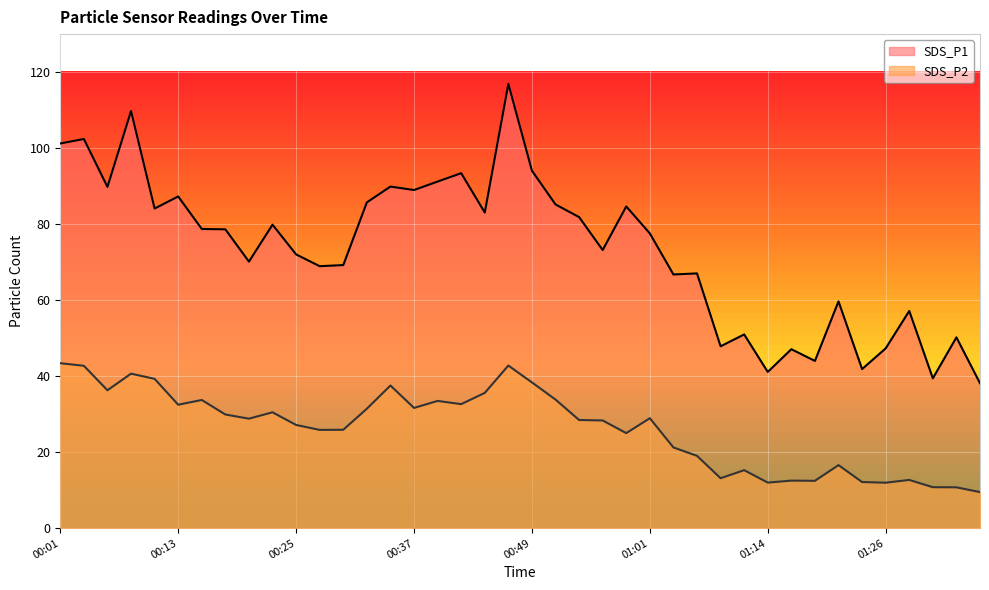

Does the chart display data point markers on the line(s)?

No